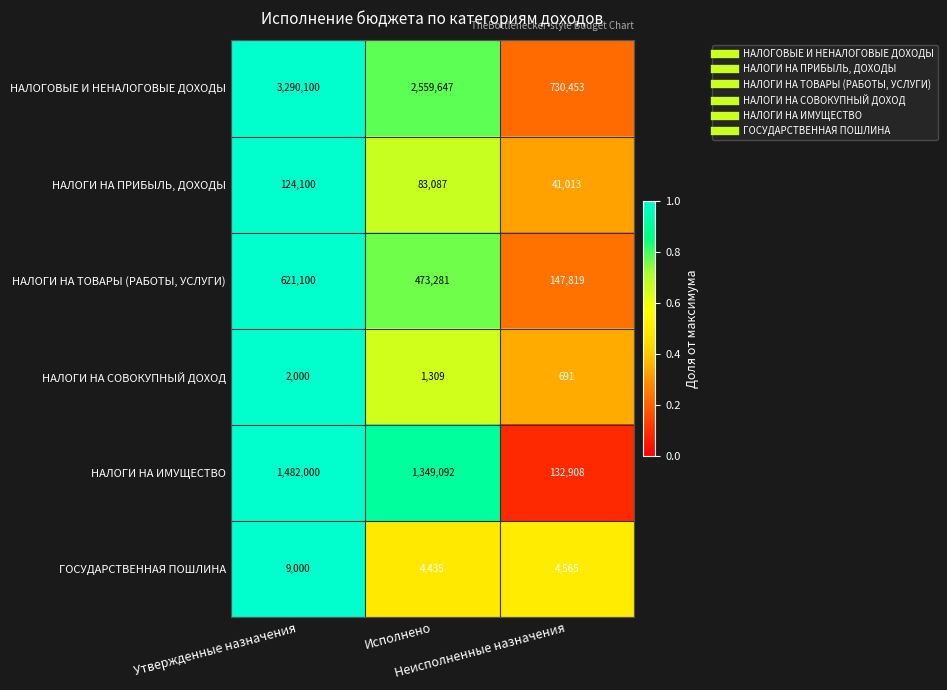

What is the minimum value shown in the chart?

691